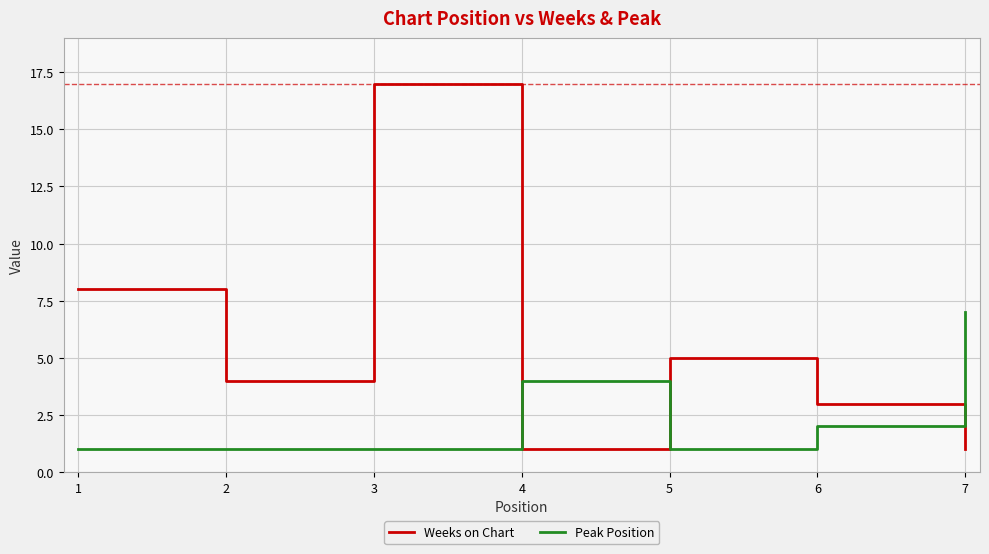

What is the sum of the Weeks on Chart values at 3 and 1?

25